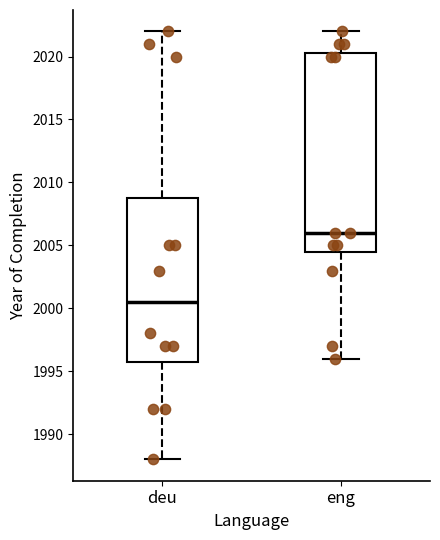

Which box is the tallest, from its lower edge to its upper edge?

eng